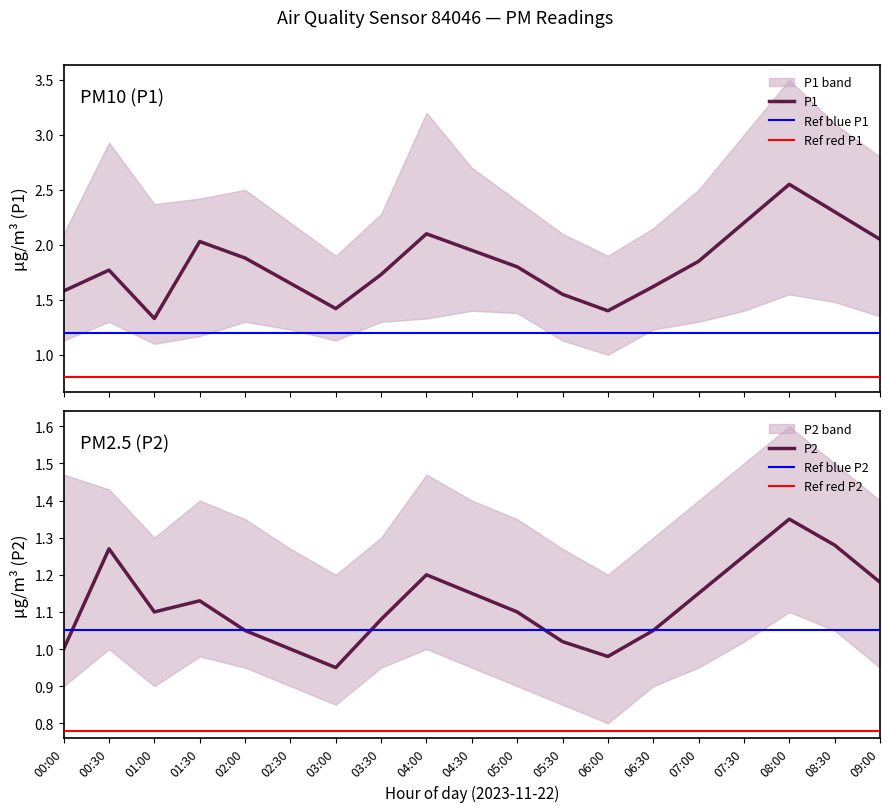

How many P1_lower values are between 1 and 2?

19